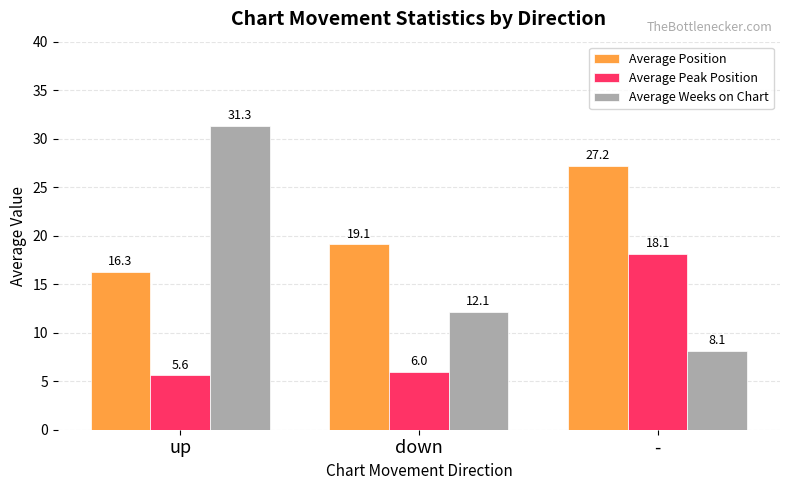

What is the spread (max minus min) of values at -?

19.1